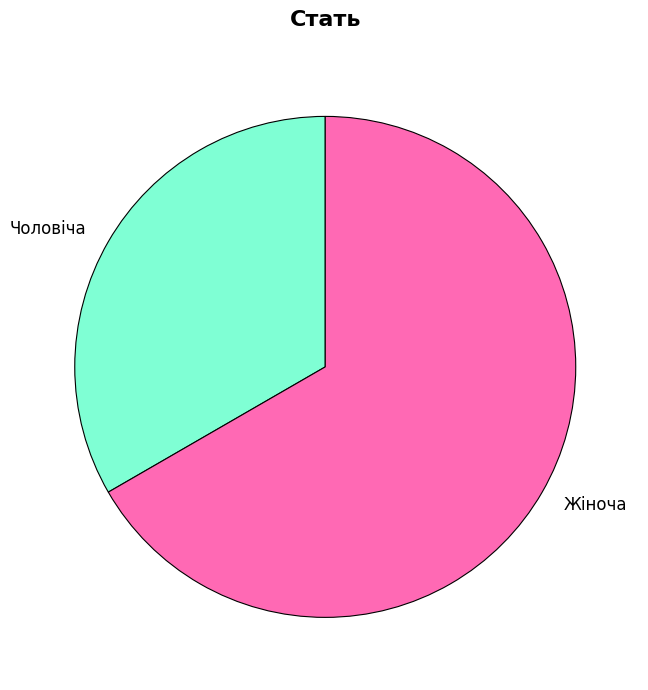

Is it true that Жіноча is 67% of the pie?

True